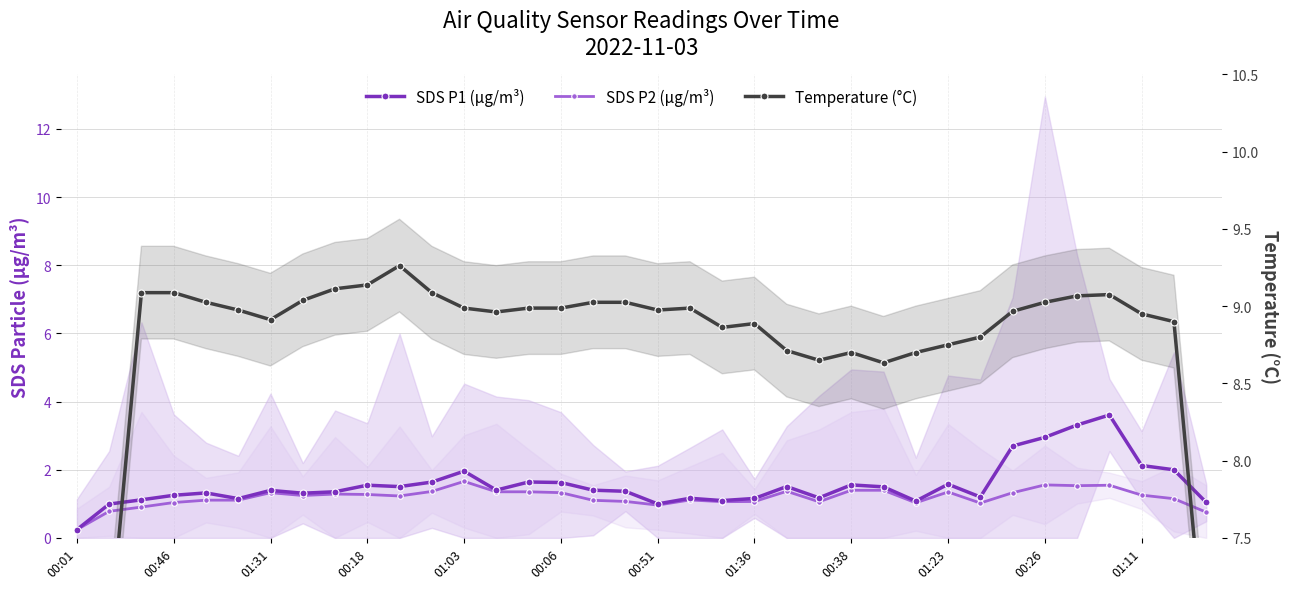

How many series are shown in this chart?

3